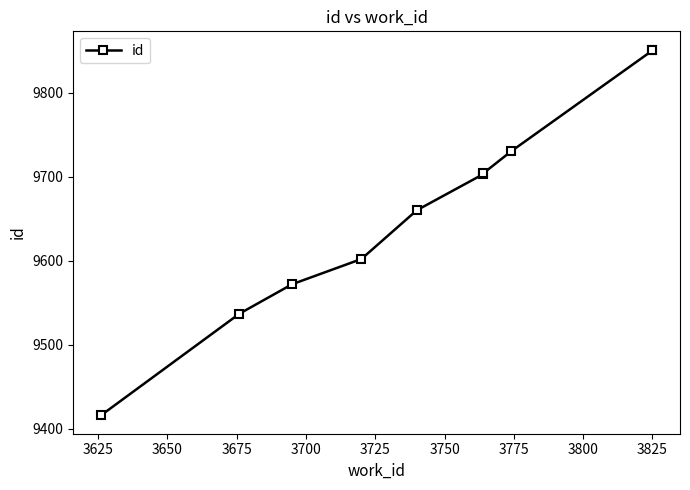

Is this an area chart (filled region under the line)?

No